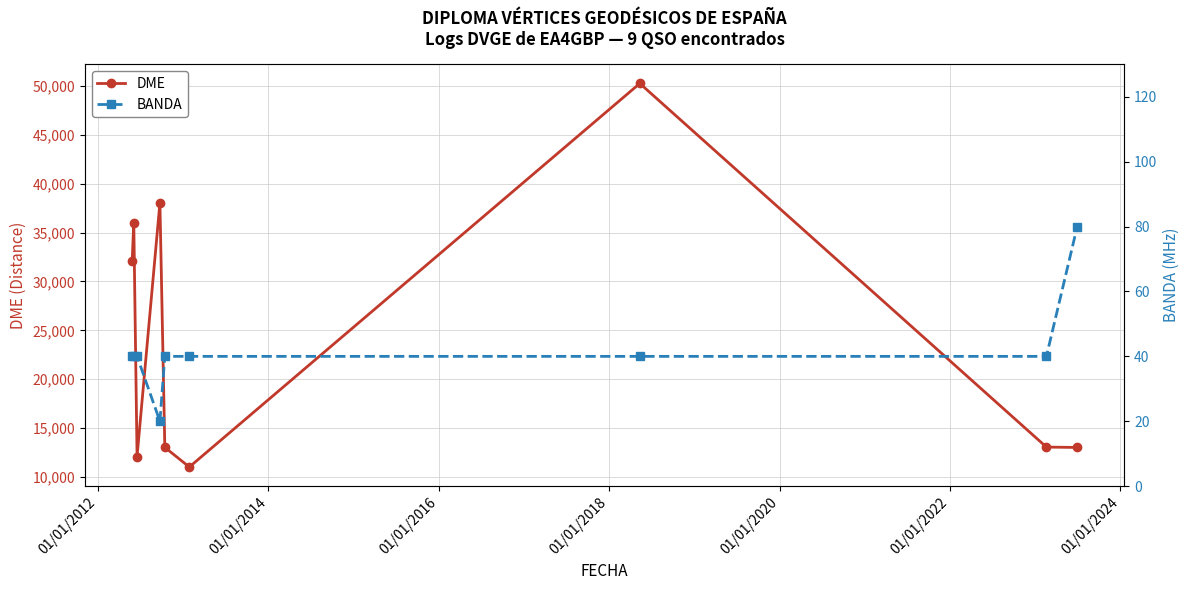

In DME, how many points are higher than both neighbors (excluding endpoints)?

3